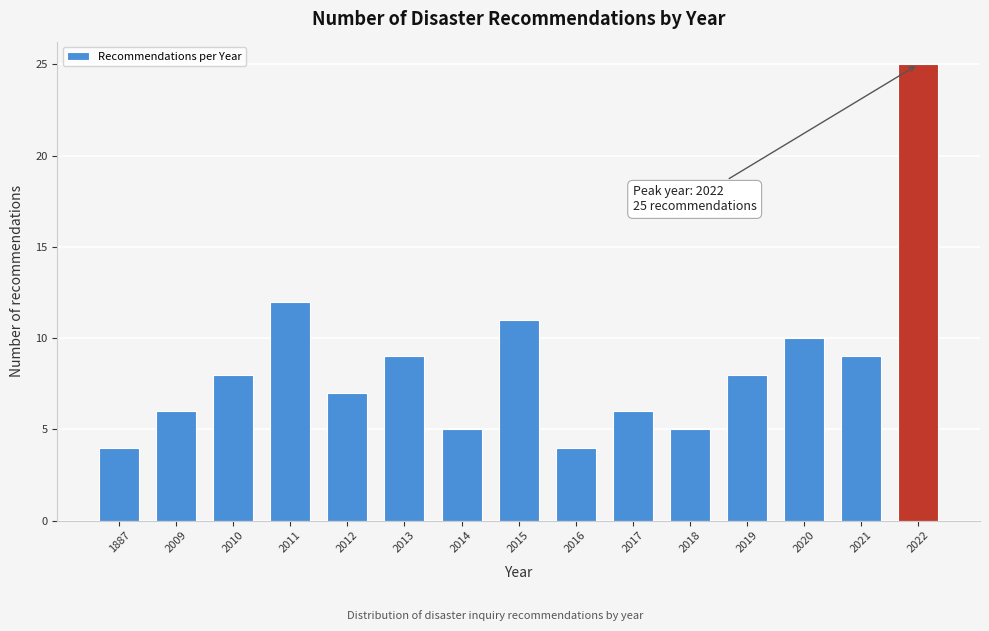

Reading left to right, what are all the values shown in this chart?

1887=4	2009=6	2010=8	2011=12	2012=7	2013=9	2014=5	2015=11	2016=4	2017=6	2018=5	2019=8	2020=10	2021=9	2022=25